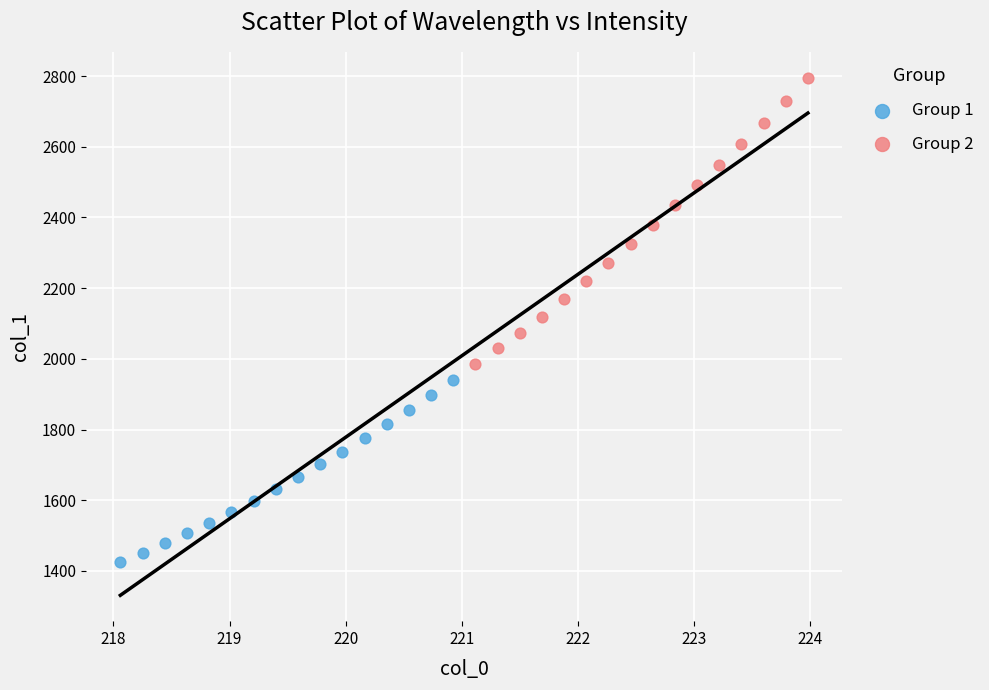

Which series reaches the maximum Y coordinate?

Group 2